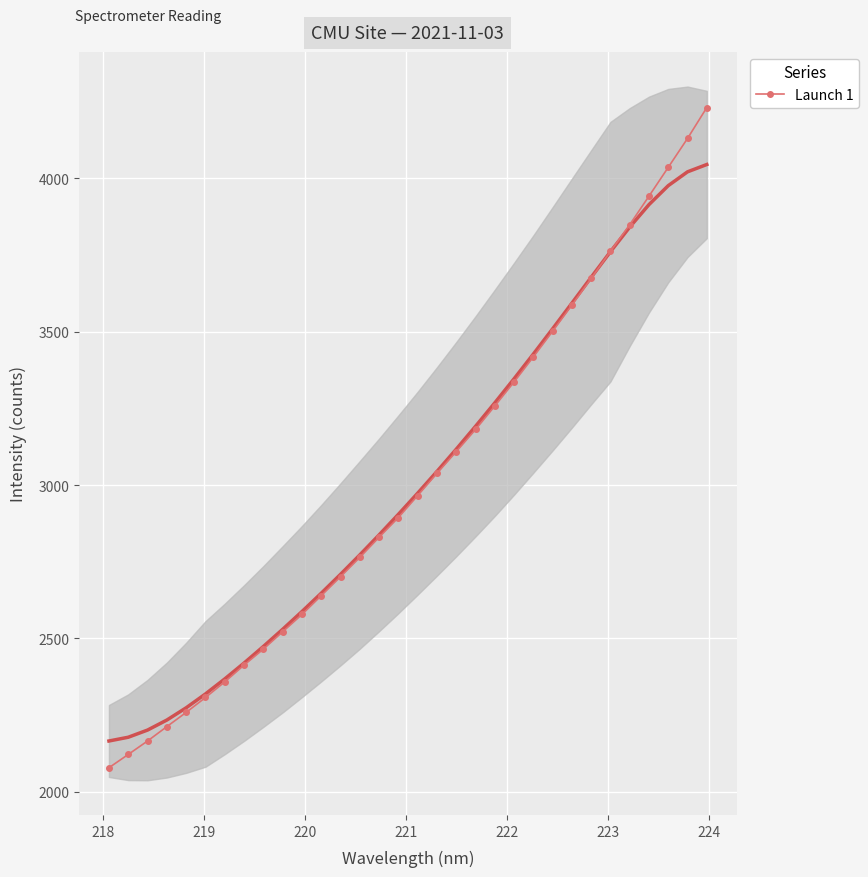

What is the value of the Launch 1 point at the 21st from the left?

3257.6